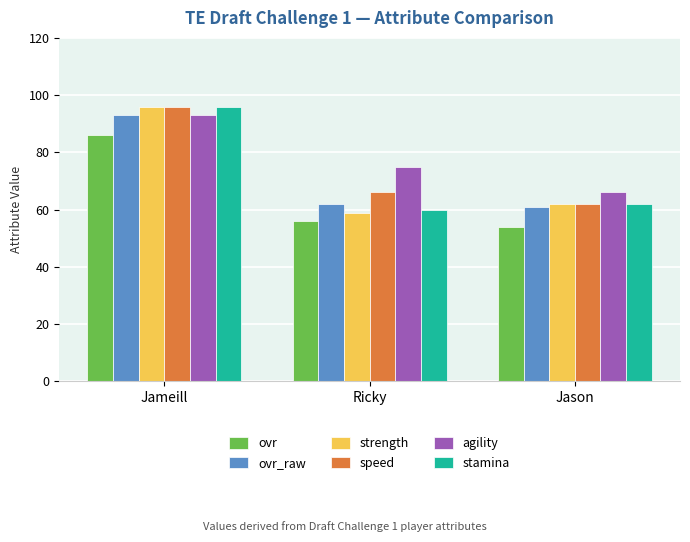

Where is strength nearest to the value 77?

Jason